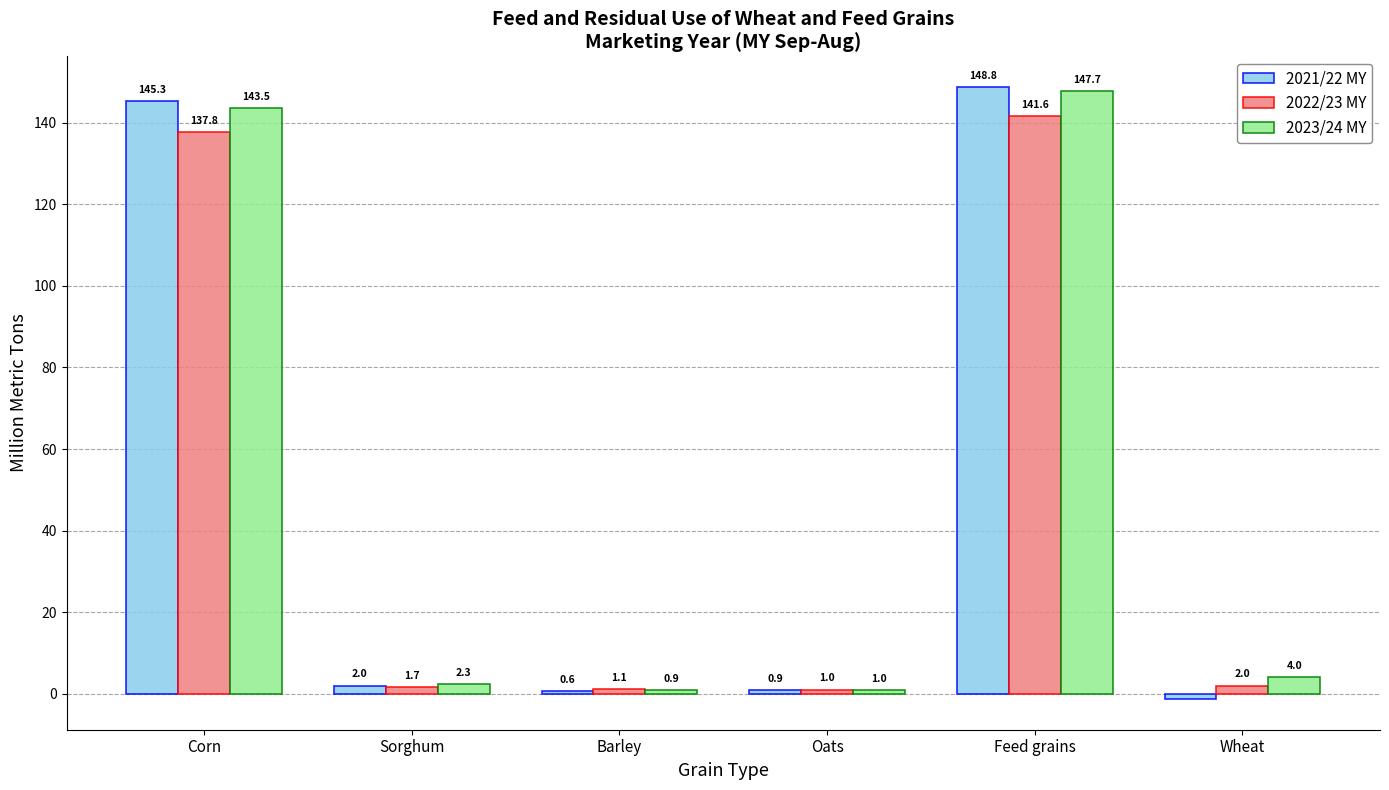

Between Oats and Wheat, which series saw the biggest shift?

2023/24 MY